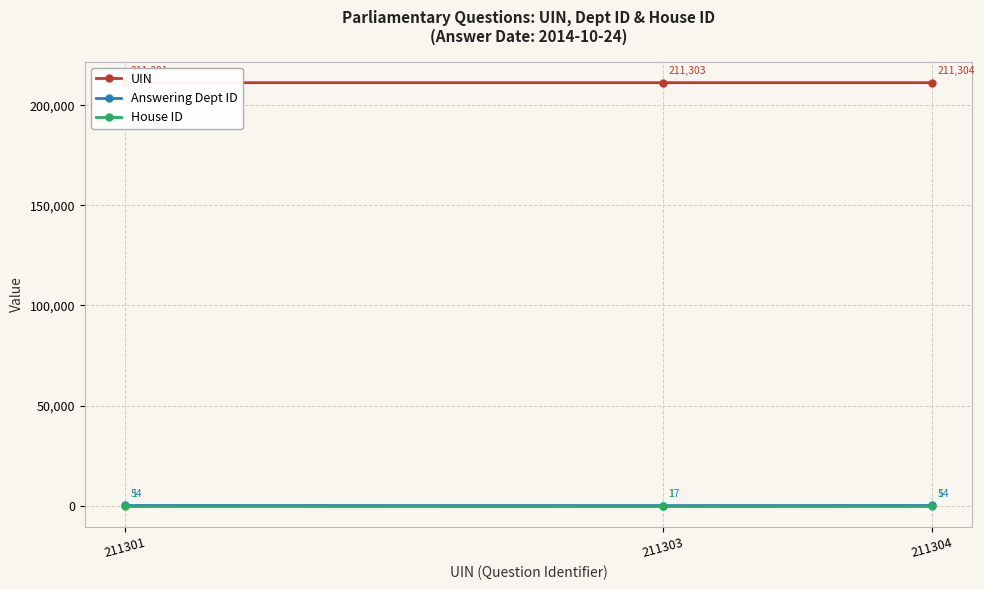

What are all the series names shown in the legend?

UIN, Answering Dept ID, House ID